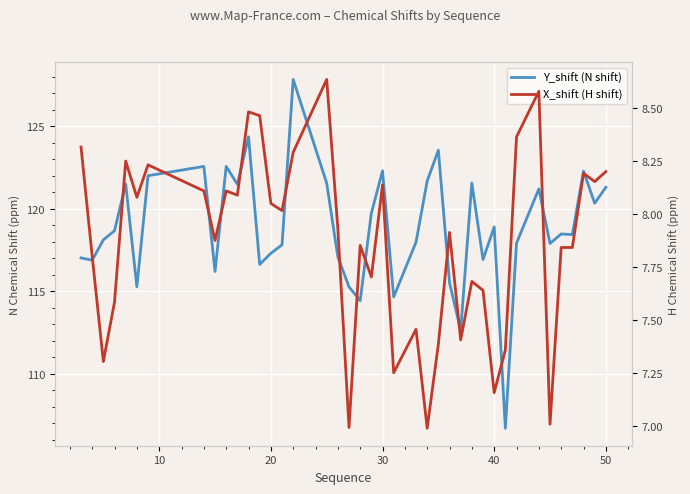

True or false: Y_shift (N shift) and X_shift (H shift) cross at least once.

False